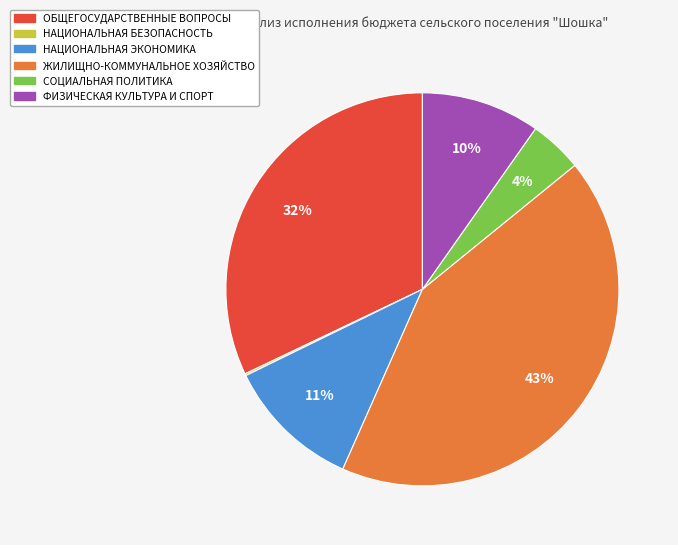

Does НАЦИОНАЛЬНАЯ ЭКОНОМИКА represent more than half of the total?

No